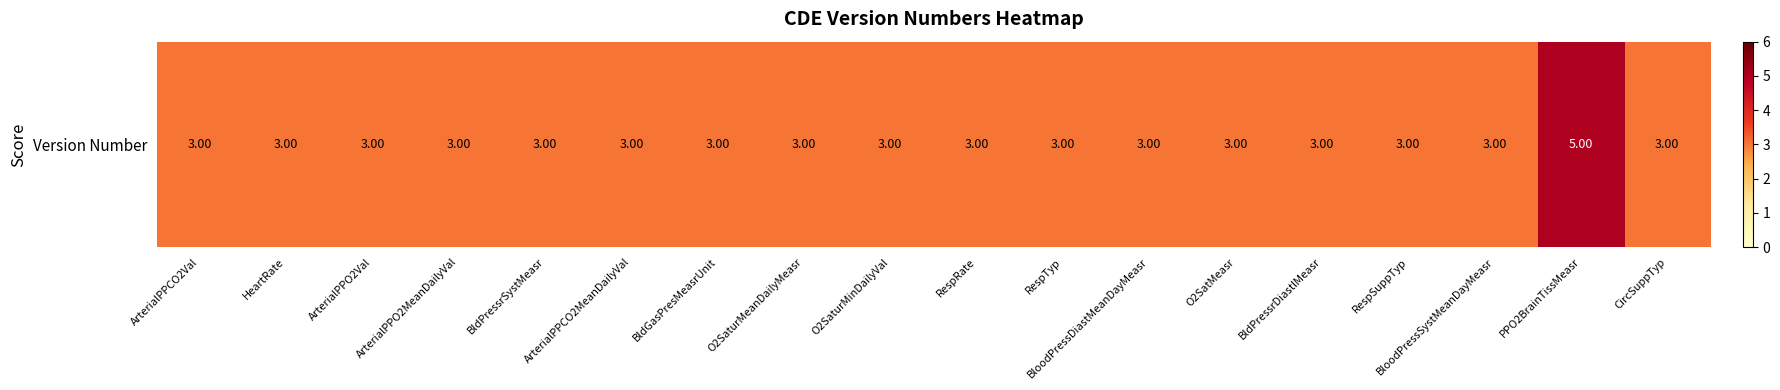

What is the greatest value displayed?

5